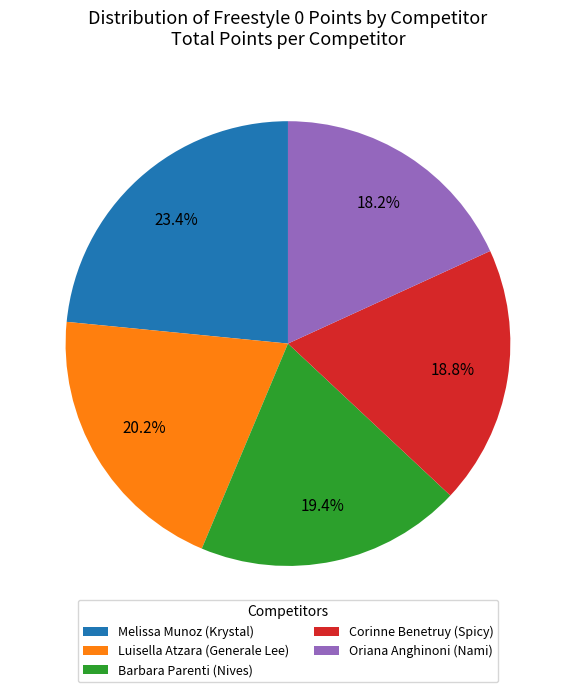

How many slices are in this pie chart?

5